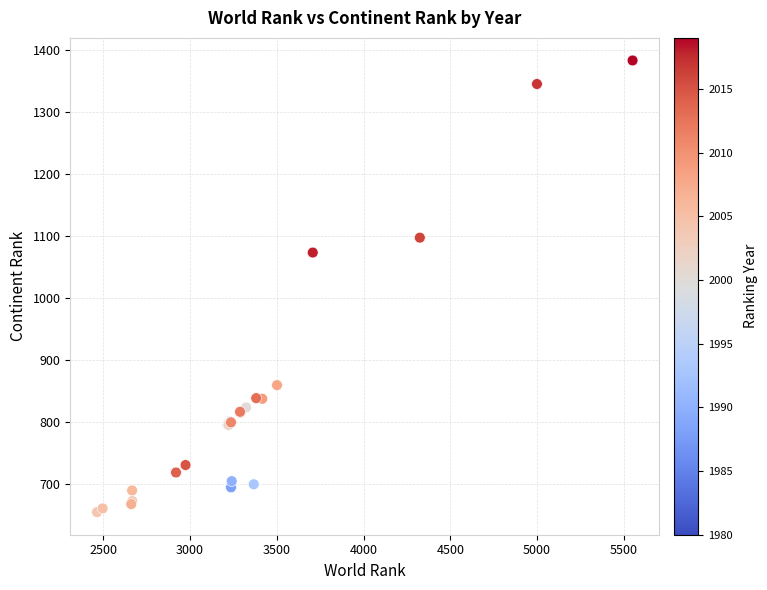

What Y value in the scatter plot is closest to 1018?

1073